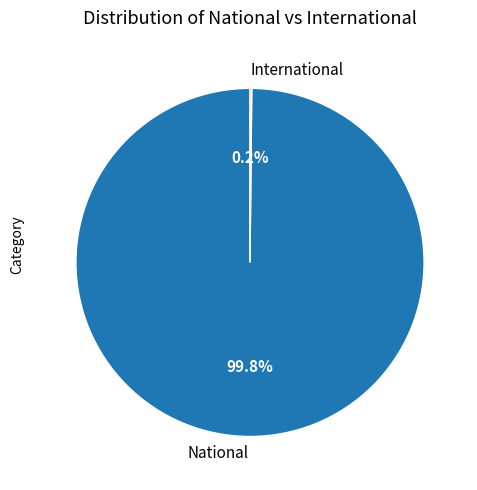

Is there a majority slice in this chart?

Yes